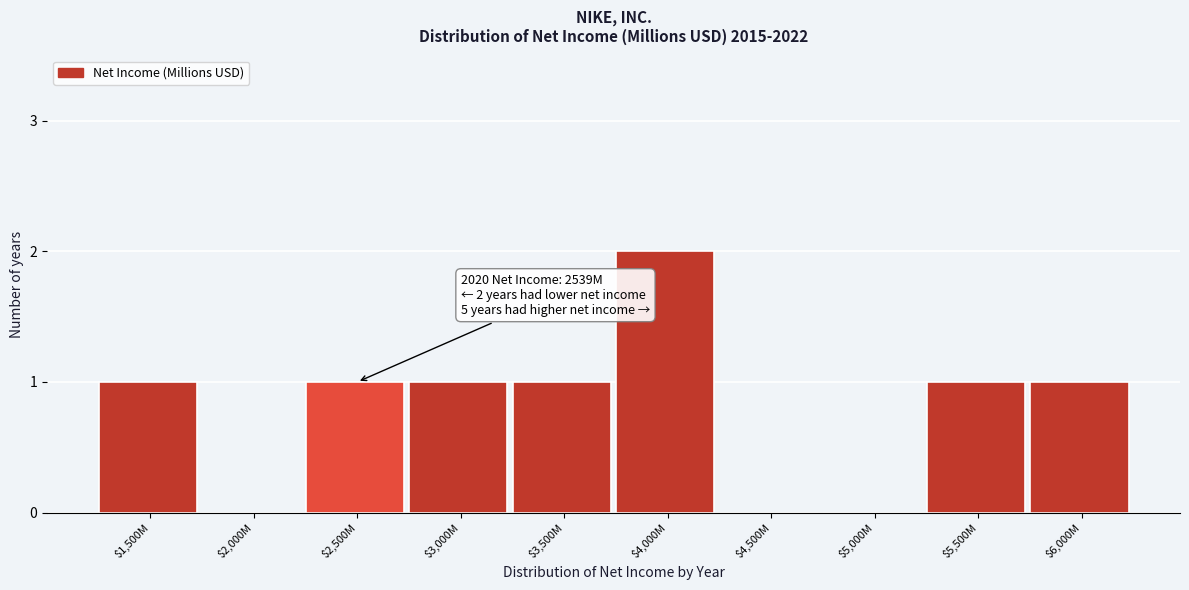

What is the sum of all values?

8